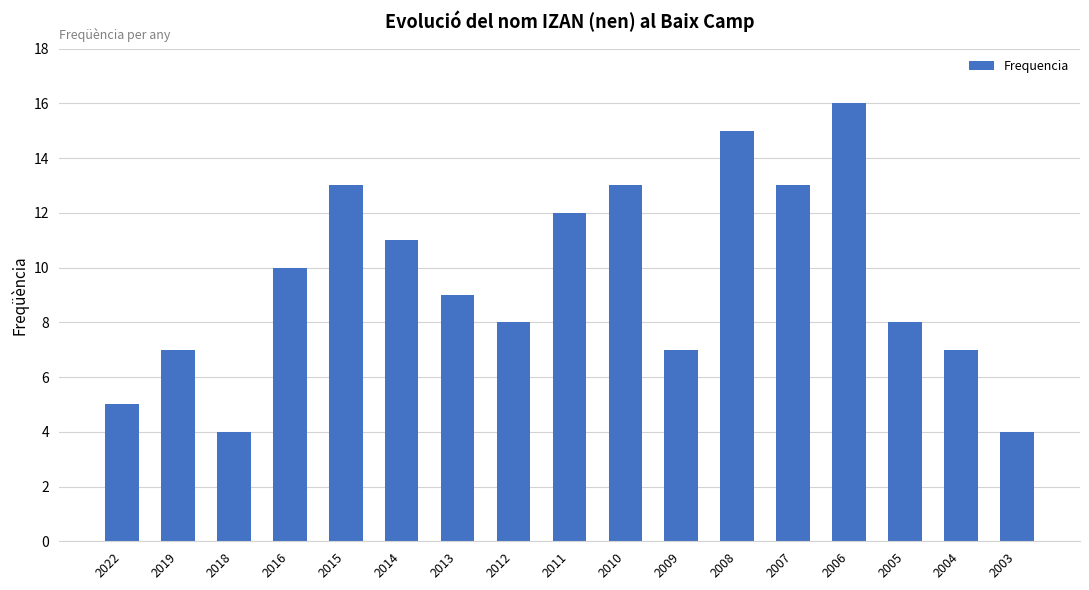

Reading left to right, list all the values displayed in this chart.

2022=5	2019=7	2018=4	2016=10	2015=13	2014=11	2013=9	2012=8	2011=12	2010=13	2009=7	2008=15	2007=13	2006=16	2005=8	2004=7	2003=4